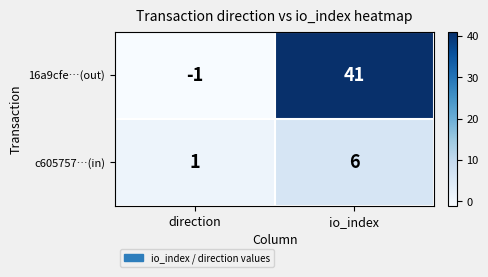

True or false: c605757…(in) has a value of 6 at io_index.

True